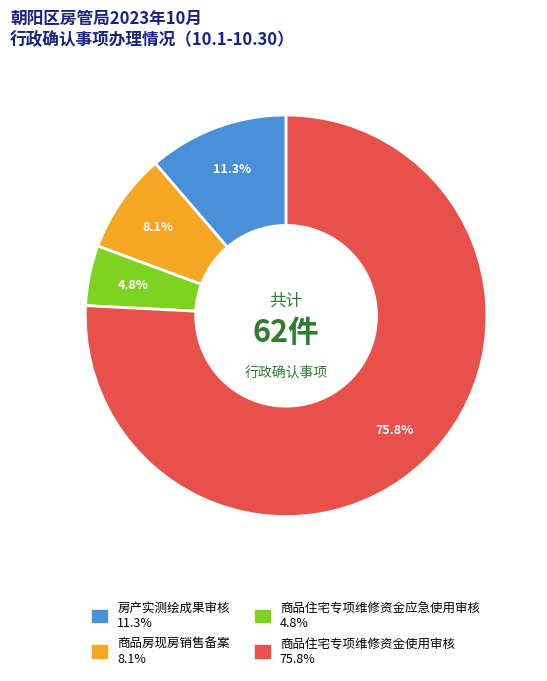

Does any single category account for the majority?

Yes